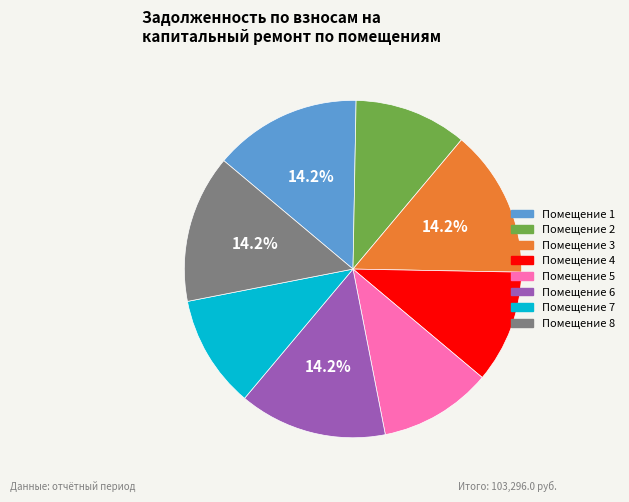

Is there a majority slice in this chart?

No